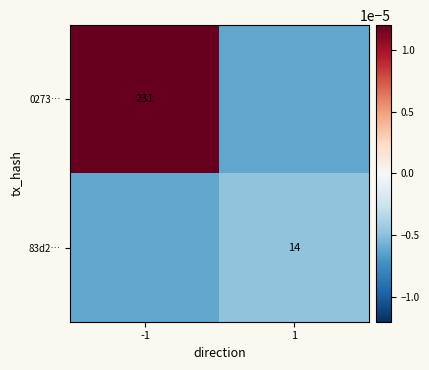

True or false: 0273… has a value of 0.0 at -1.

False